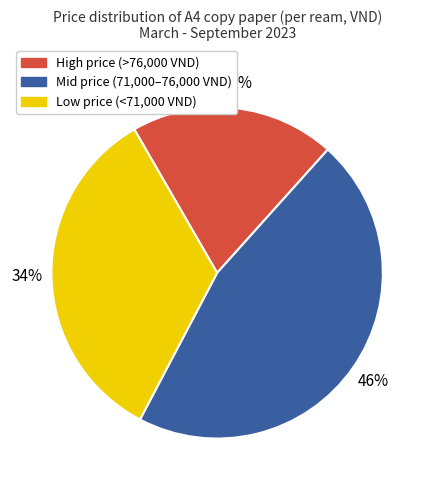

To the nearest percent, what is the average slice percentage?

33%